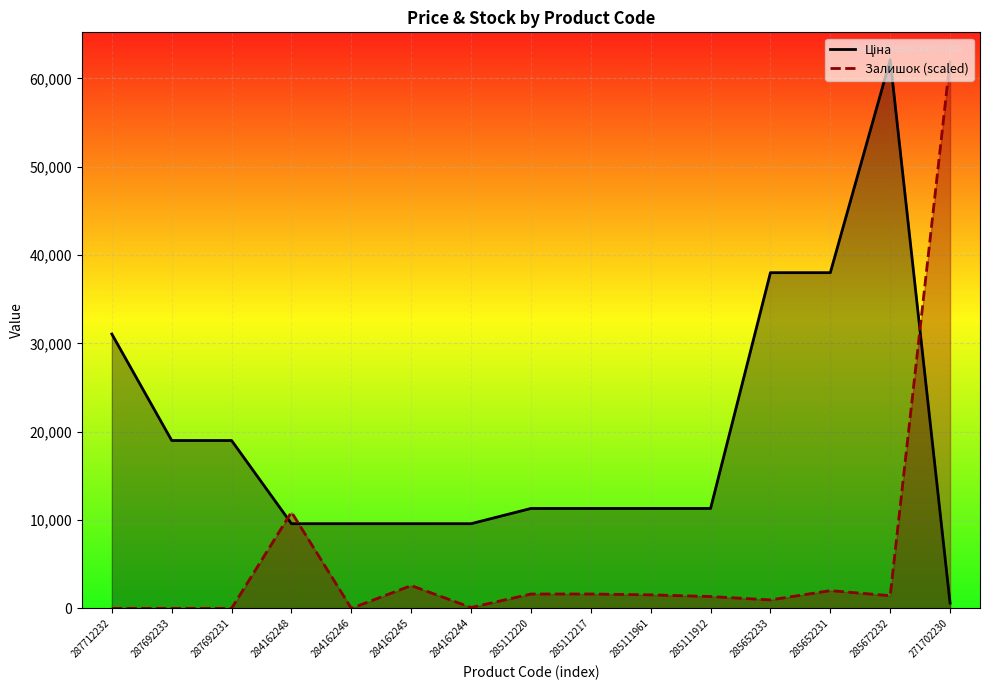

Which series ends up on top after the final intersection of Ціна and Залишок?

Залишок